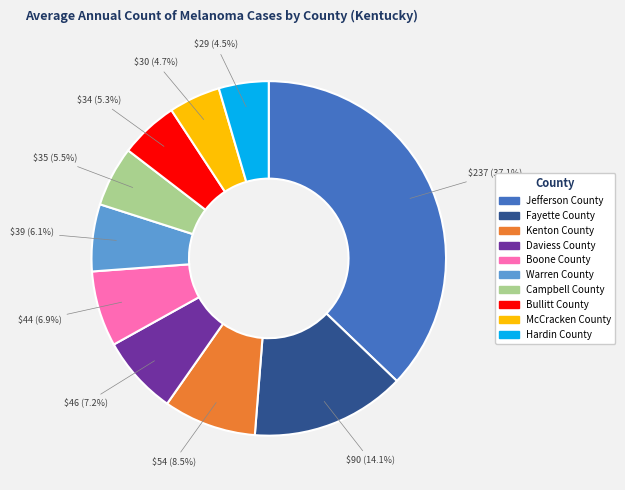

Count the number of slices in the pie.

10